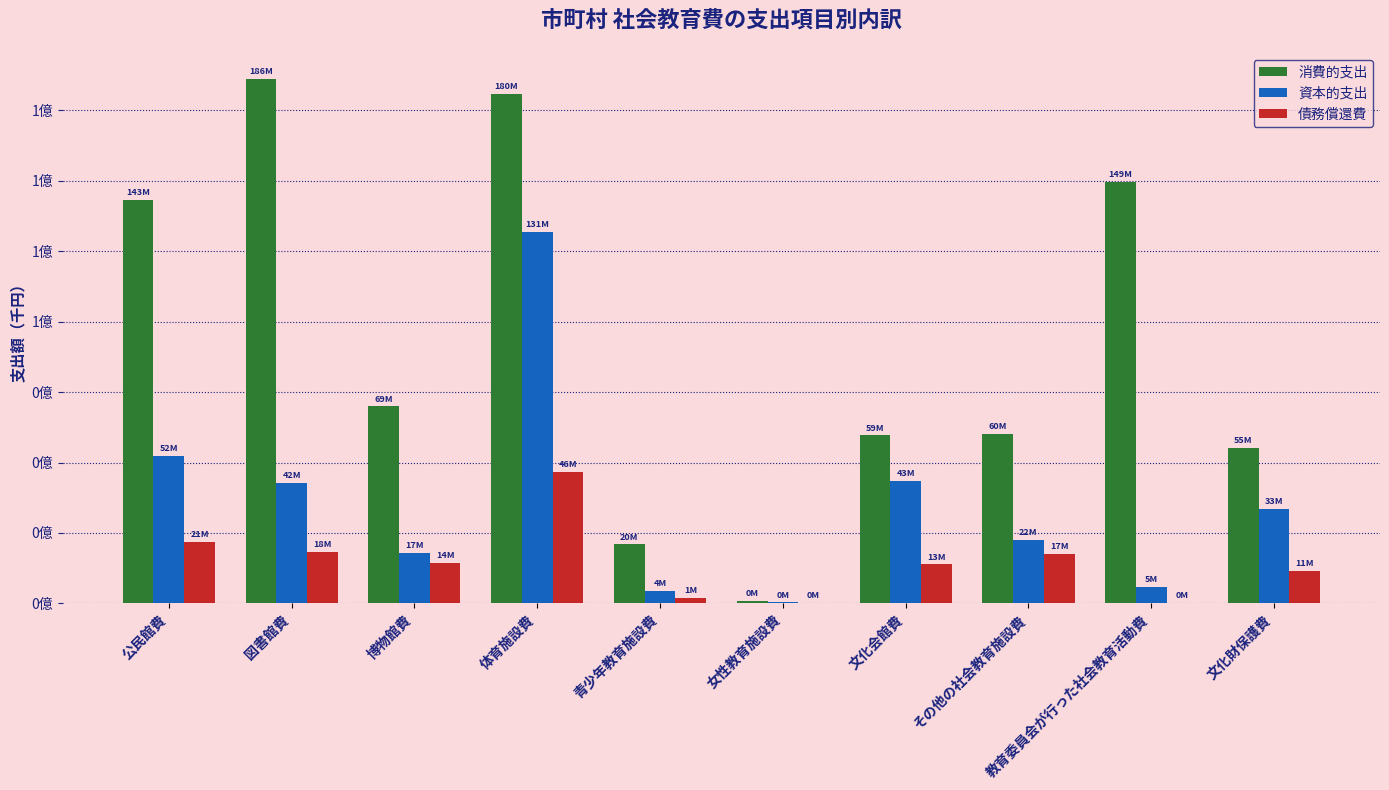

What are all the series names shown in the legend?

消費的支出, 資本的支出, 債務償還費